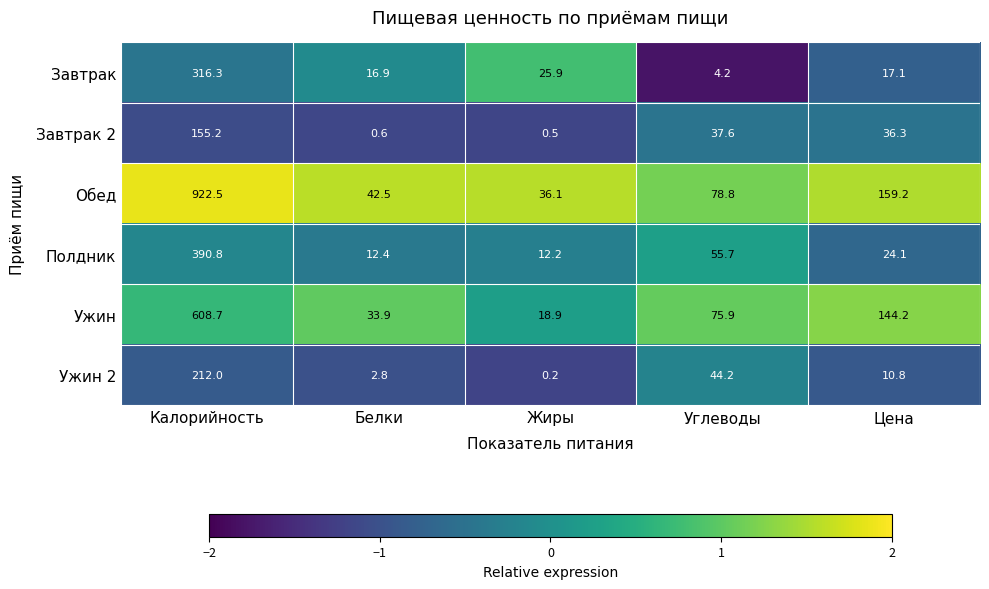

Count the number of data series in this chart.

6